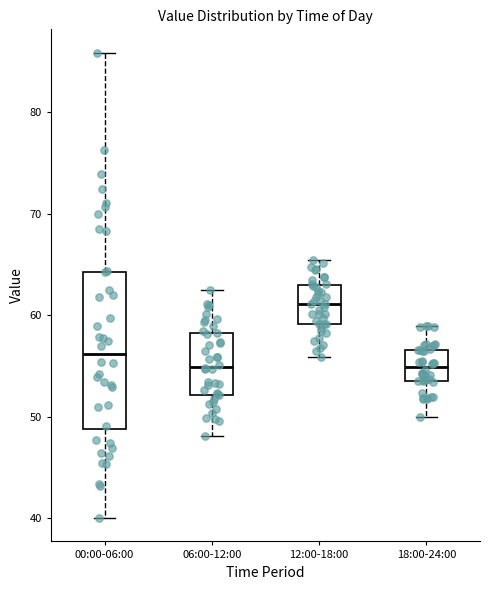

Reading left to right, transcribe this box plot: for each box, give where its median line is, the range the box spans, and where its two whiskers end, as read against the y-axis. The values are not printed on the chart, so give them approximately, as read against the axis.

00:00-06:00: median 56, box 49 to 64, whiskers 40 to 86
06:00-12:00: median 55, box 52 to 58, whiskers 48 to 63
12:00-18:00: median 61, box 59 to 63, whiskers 56 to 65
18:00-24:00: median 55, box 54 to 57, whiskers 50 to 59